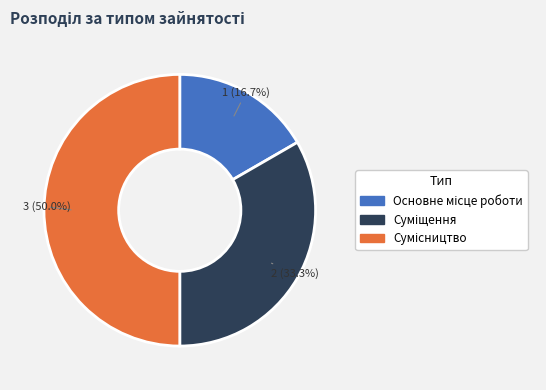

To the nearest percent, what is the average slice percentage?

33%